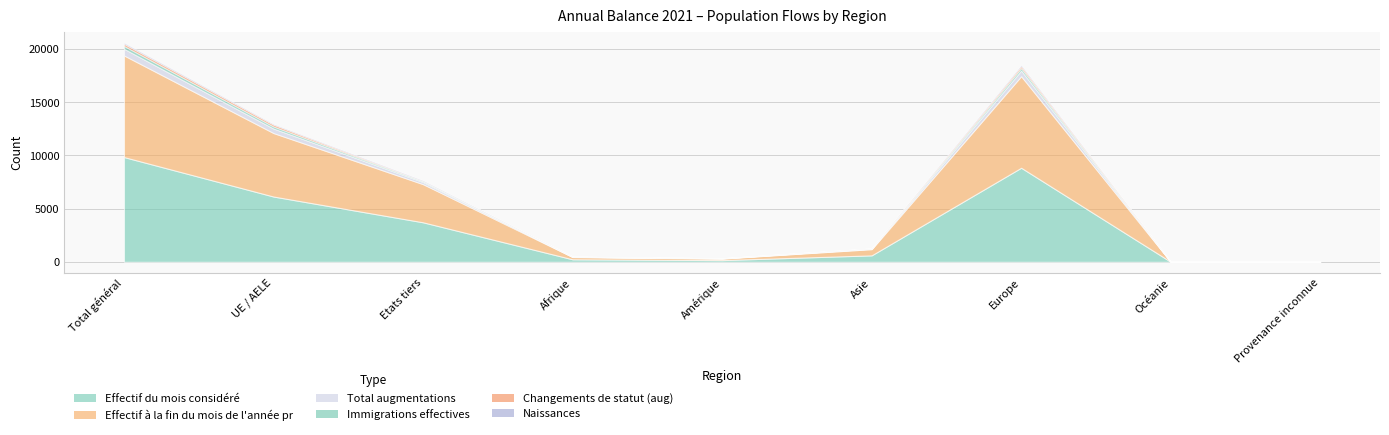

At which category is the sum across all series the highest?

Total général